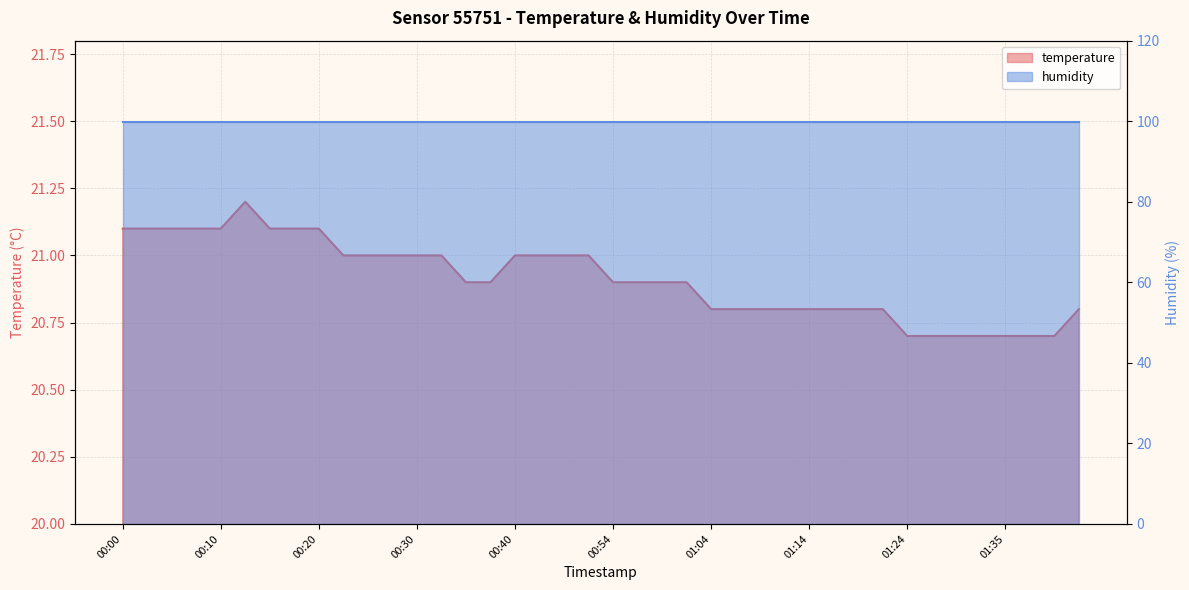

Rank the categories by value from highest to lowest.

00:13, 00:00, 00:03, 00:05, 00:08, 00:10, 00:15, 00:18, 00:20, 00:23, 00:25, 00:28, 00:30, 00:33, 00:40, 00:46, 00:49, 00:51, 00:35, 00:38, 00:54, 00:57, 00:59, 01:02, 01:04, 01:07, 01:09, 01:12, 01:14, 01:17, 01:19, 01:22, 01:42, 01:24, 01:27, 01:30, 01:32, 01:35, 01:37, 01:40